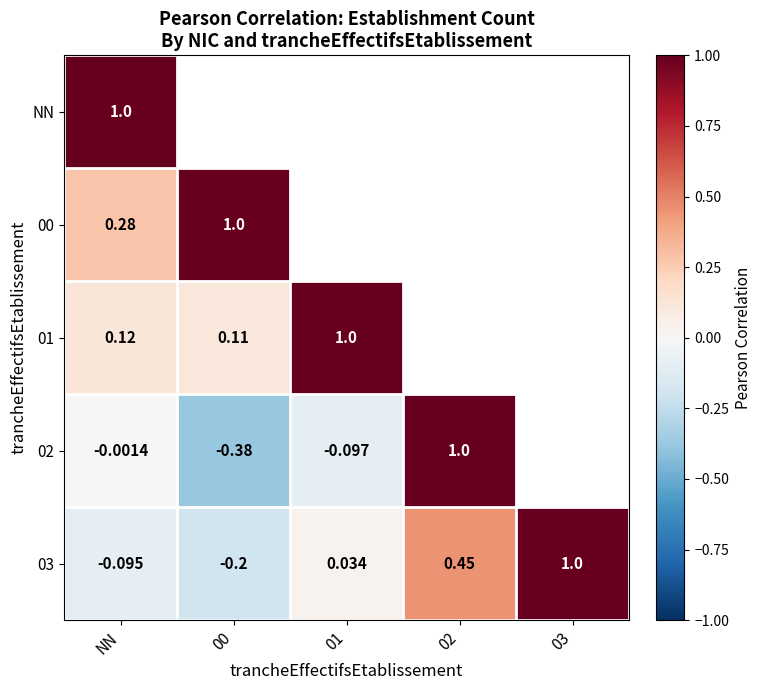

How many positive values does the 03 series have?

3